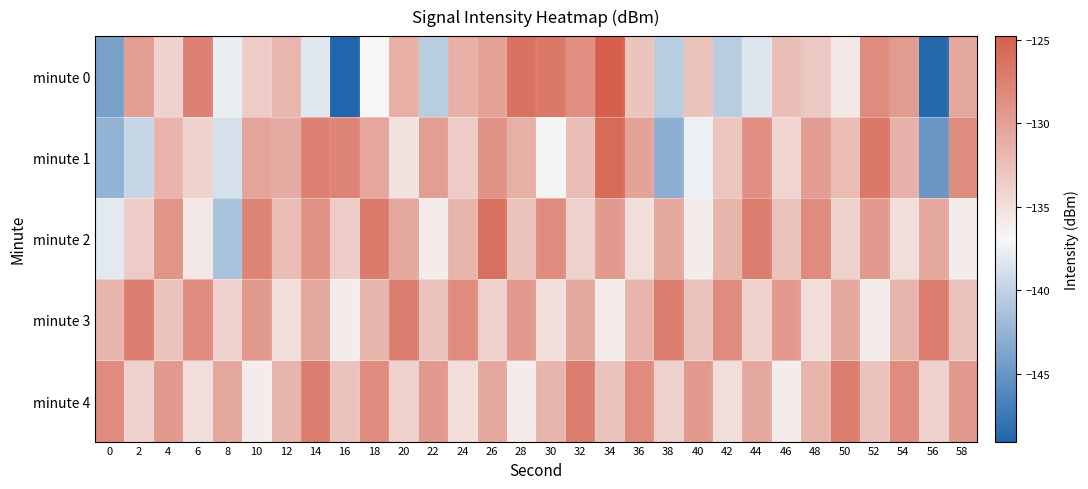

How many categories are shown in the chart?

30